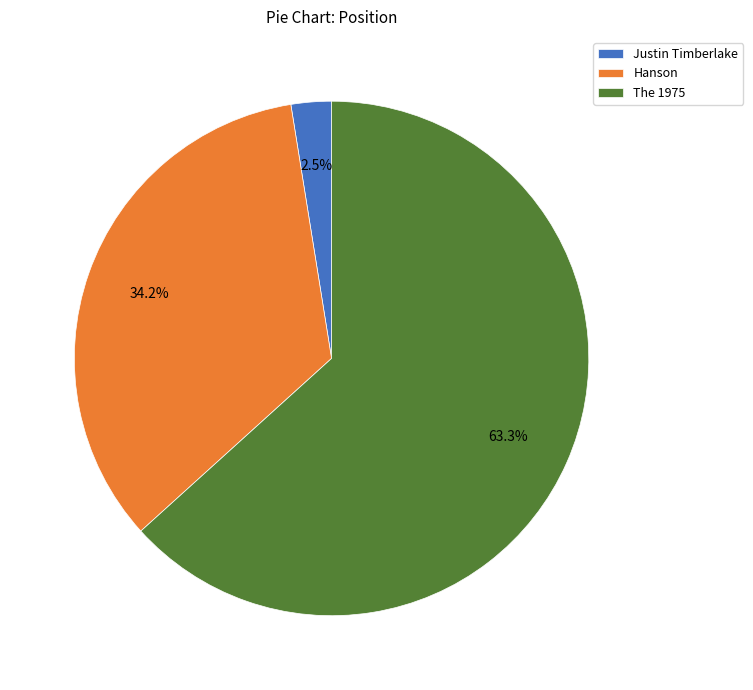

Is the sum of Justin Timberlake and The 1975 greater than half?

Yes